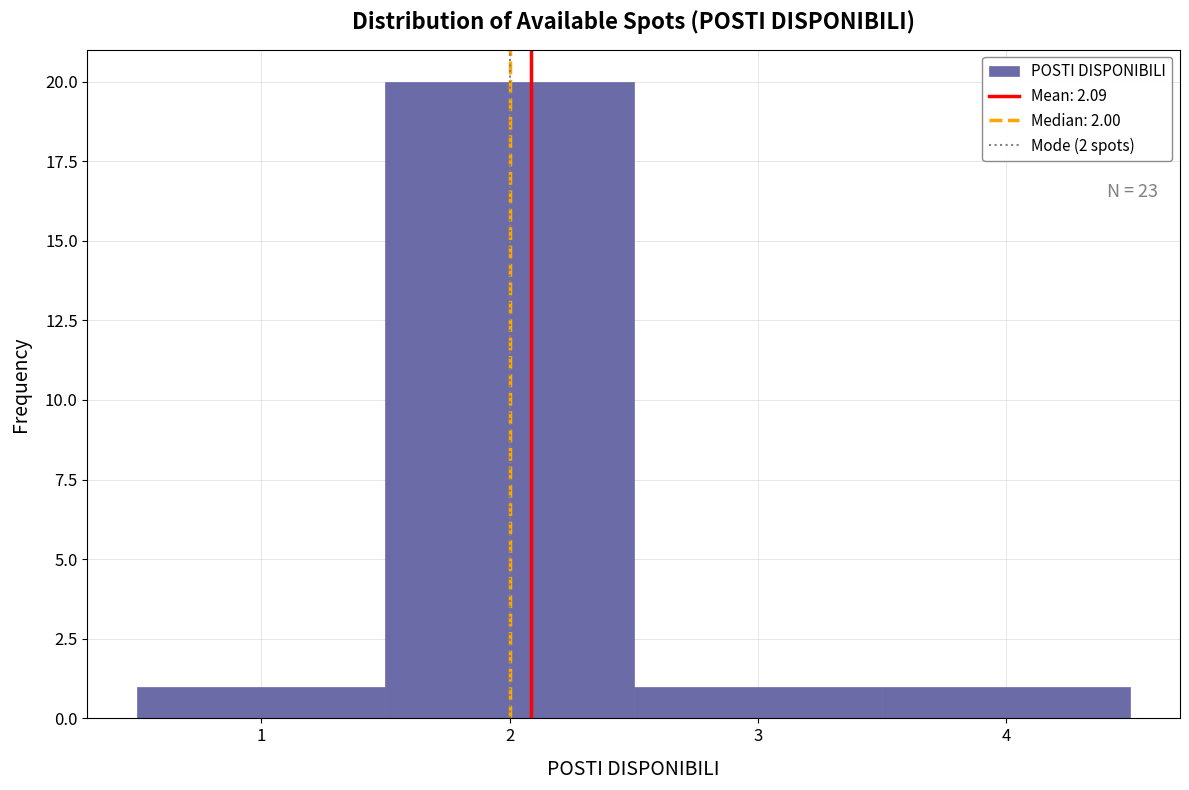

Over which range of the x-axis is the bar tallest?

1.5 to 2.5